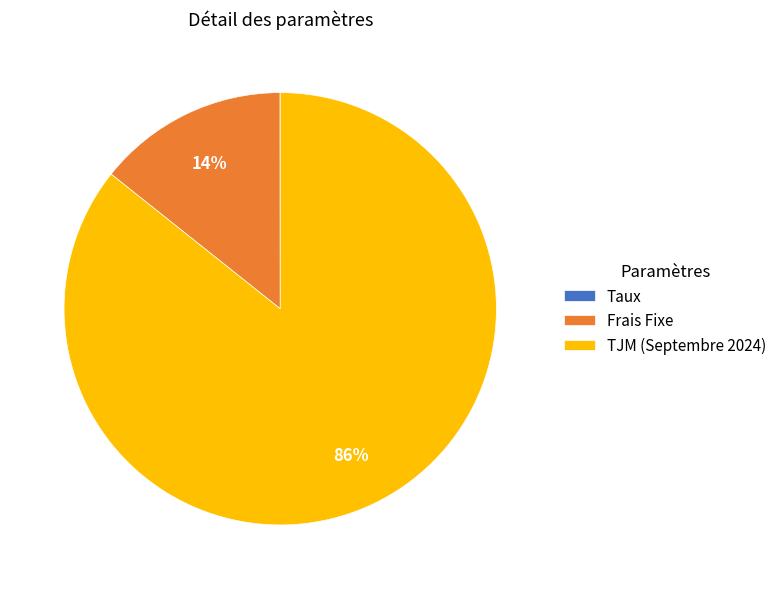

True or false: TJM (Septembre 2024) accounts for 95% of the total.

False